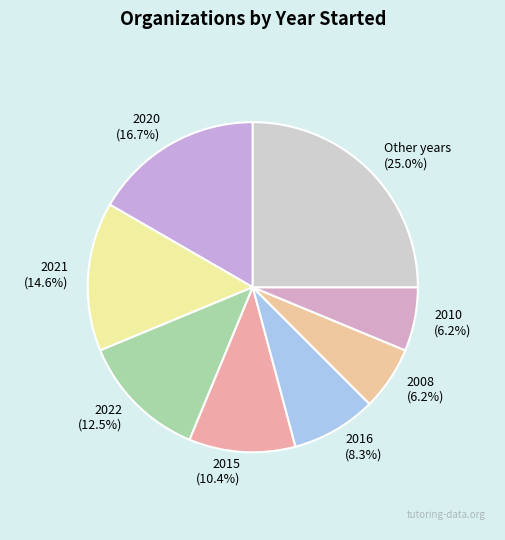

To the nearest percent, what portion does 2008 represent?

6%